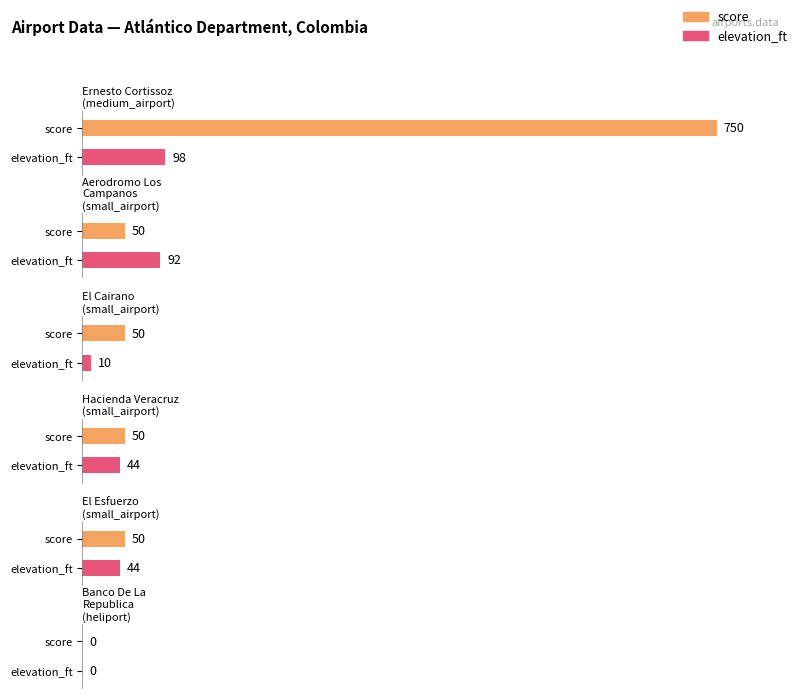

List the series in order of their peak value, lowest first.

elevation_ft, score